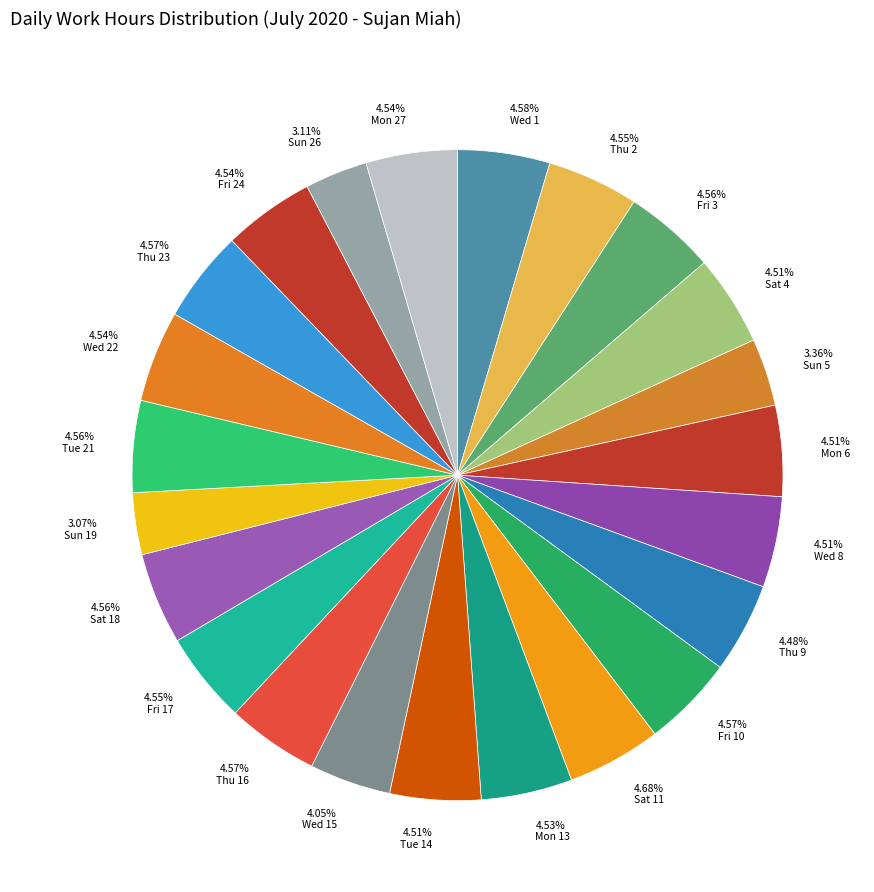

Is there a majority slice in this chart?

No